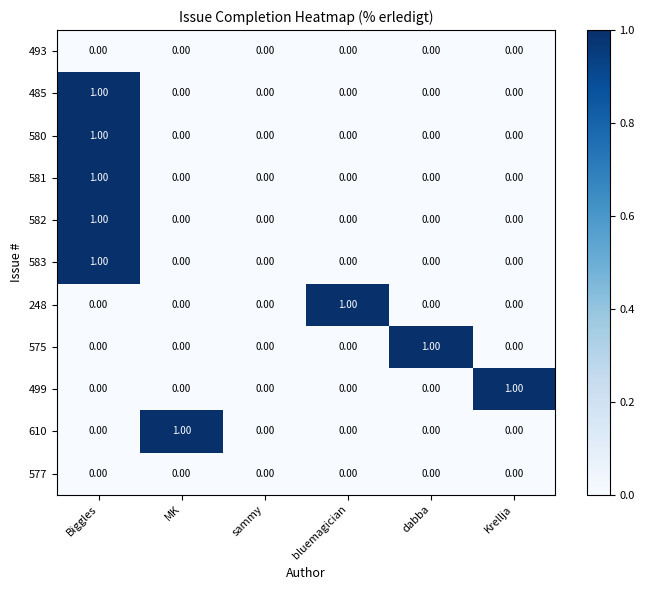

Which series changed the most between sammy and Krellja?

499